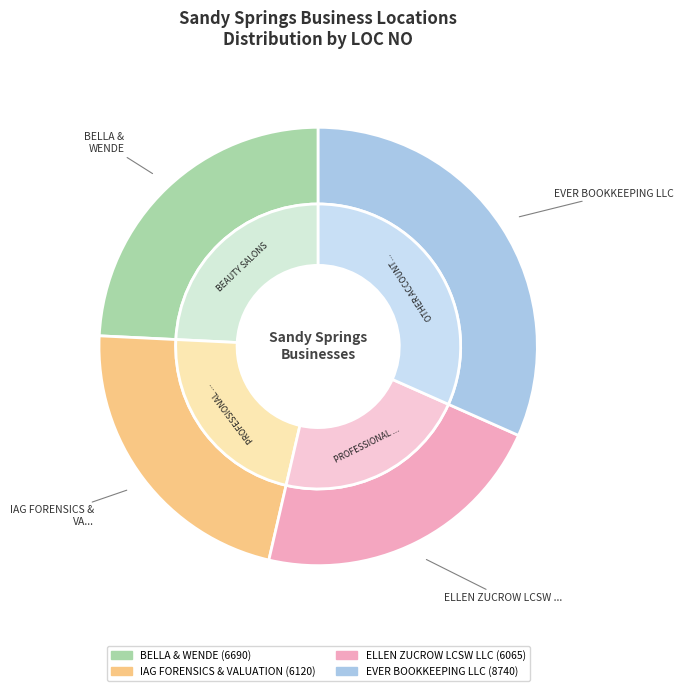

Which category has the biggest portion of the pie?

EVER BOOKKEEPING LLC